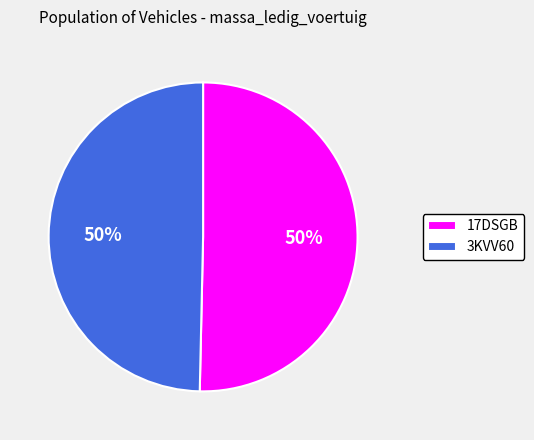

Approximately how many times larger is the value at 3KVV60 compared to 17DSGB?

1.0